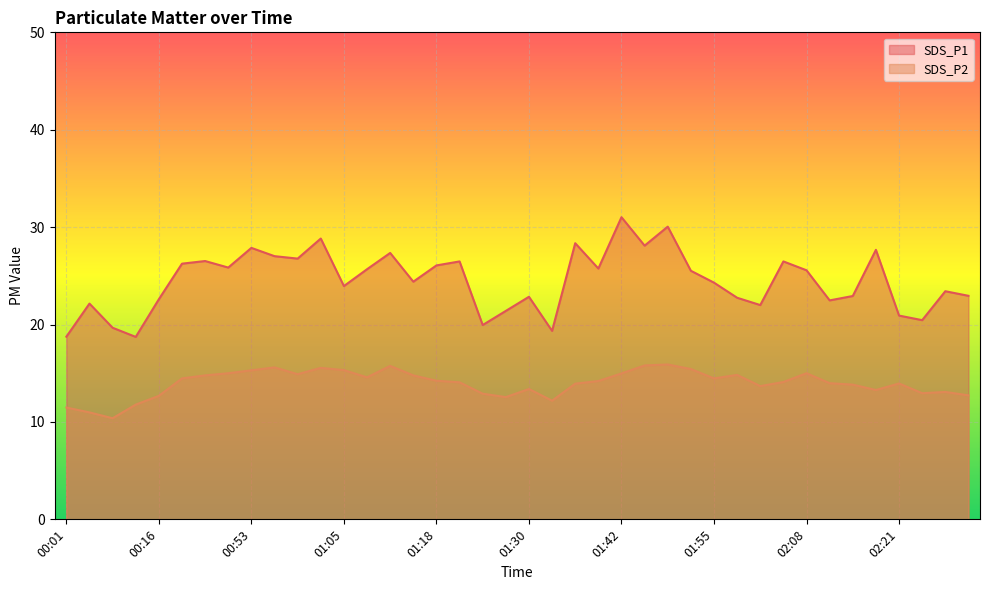

In SDS_P1, how many points are higher than both neighbors (excluding endpoints)?

13